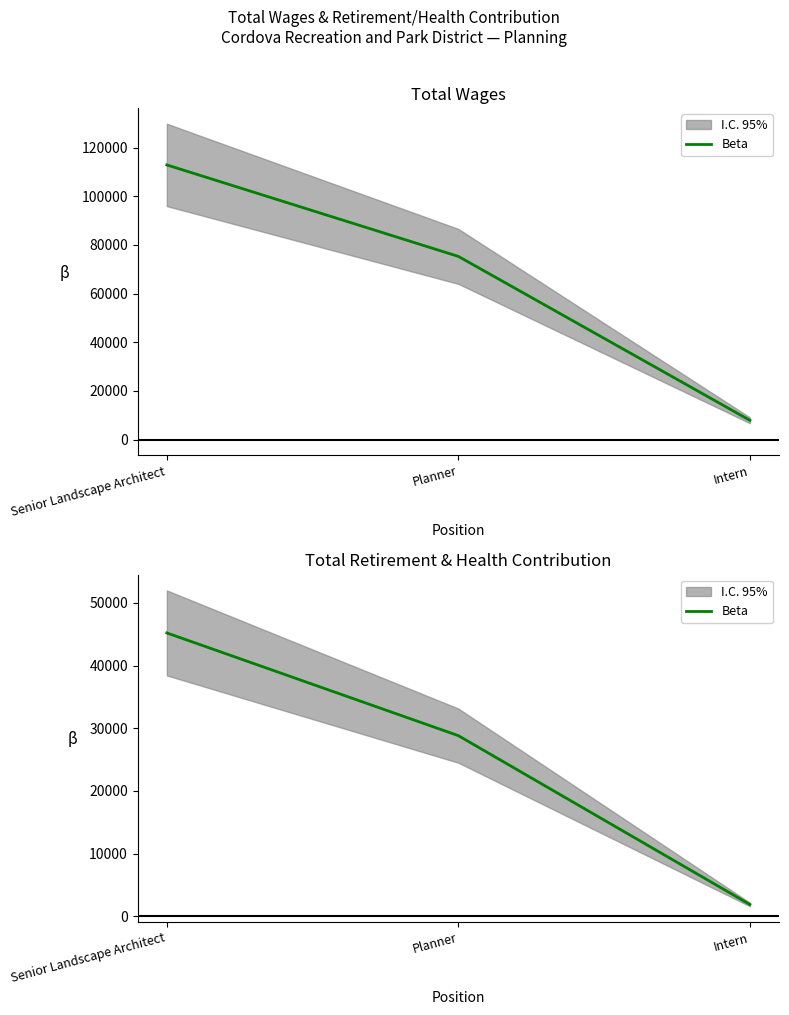

What is the change in value from Senior Landscape Architect to Planner?

-16387